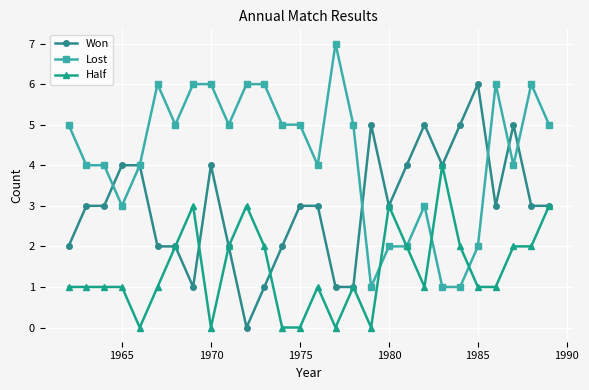

Which series has the largest total across all categories?

Lost